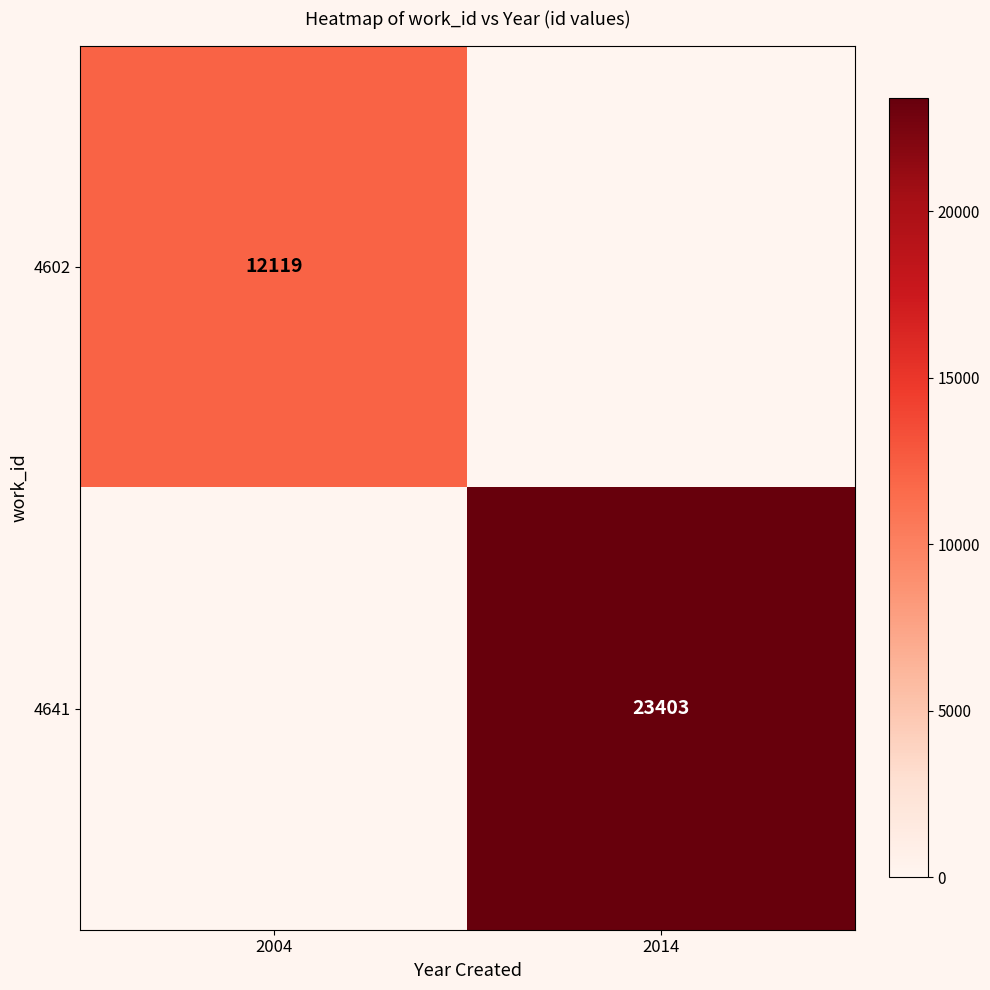

What is the spread (max minus min) of values at 2004?

12119